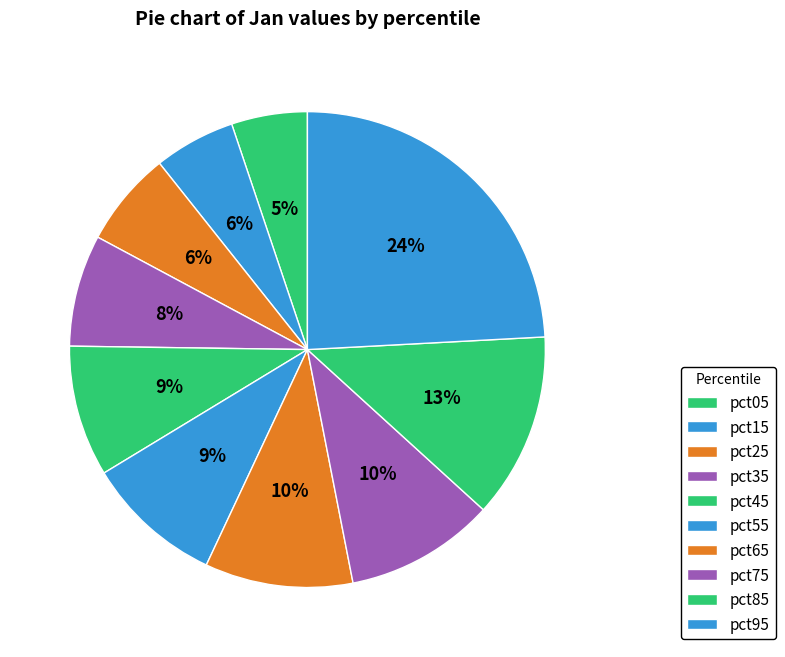

Which category has the biggest portion of the pie?

pct95